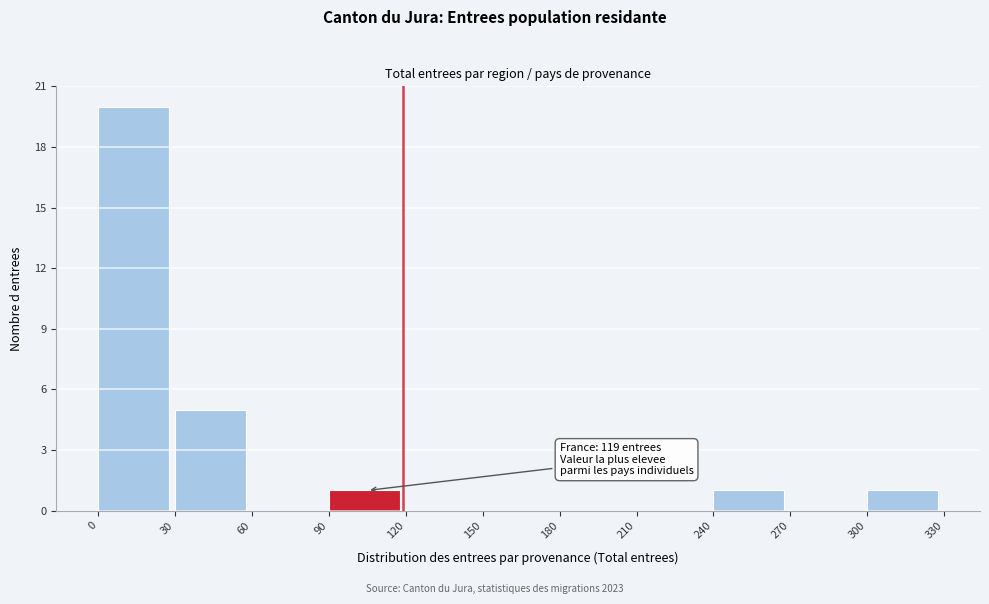

Which range on the x-axis has the tallest bar?

0 to 30